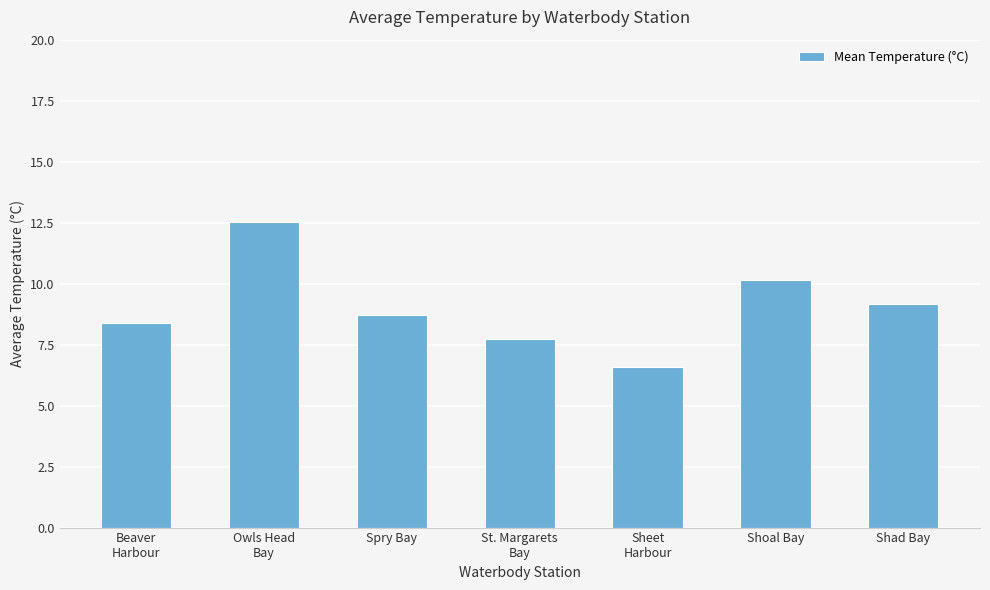

What is the change in value from Beaver
Harbour to Shad Bay?

+0.8